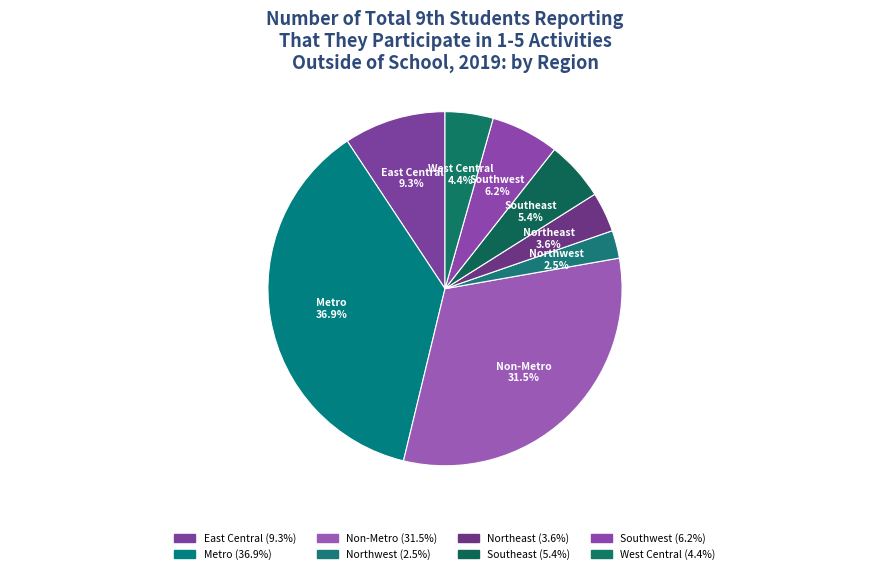

Which slice is the smallest?

Northwest